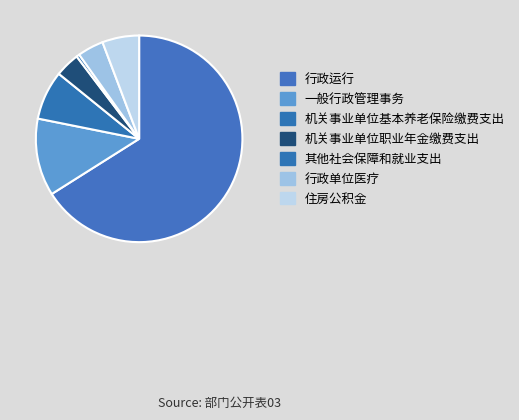

Between 住房公积金 and 机关事业单位职业年金缴费支出, which is larger?

住房公积金